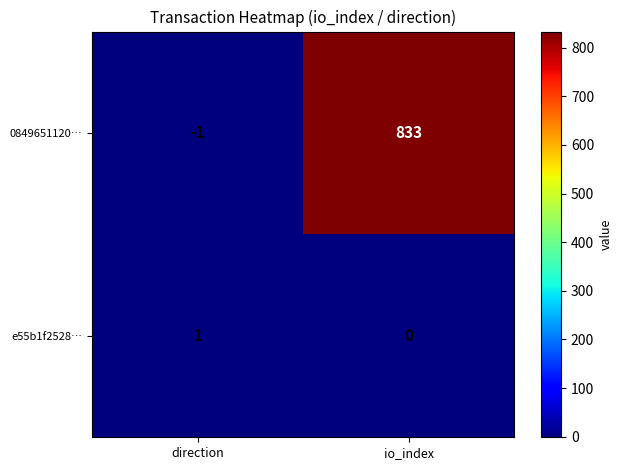

Reading right to left, list all the values displayed in this chart.

0849651120…: io_index=833	direction=-1
e55b1f2528…: io_index=0	direction=1